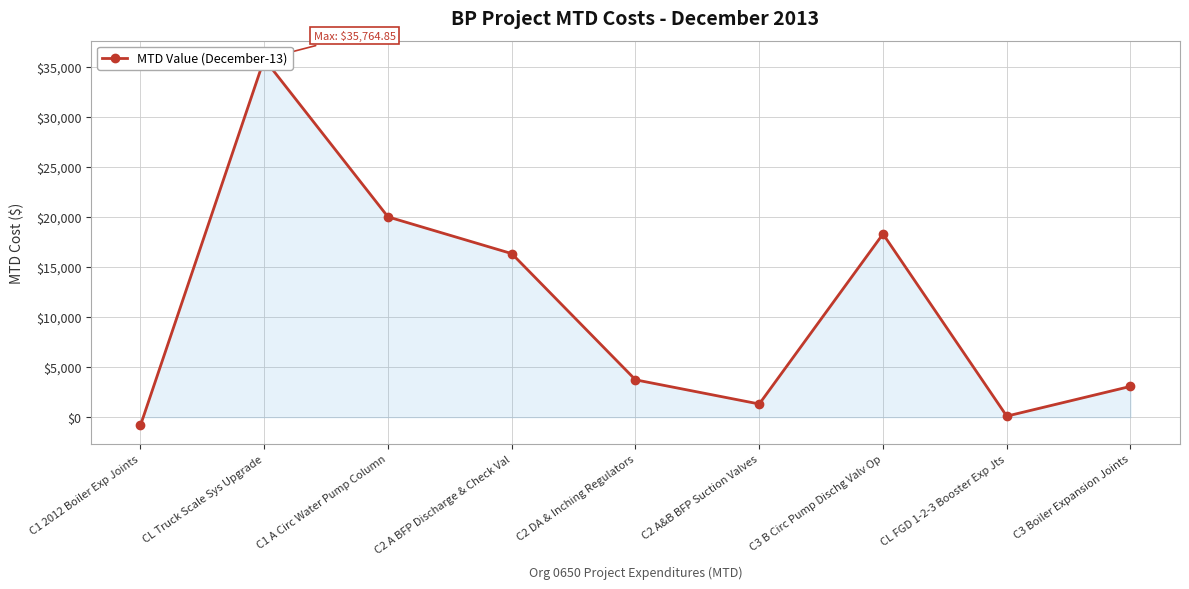

Does the chart display data point markers on the line(s)?

Yes